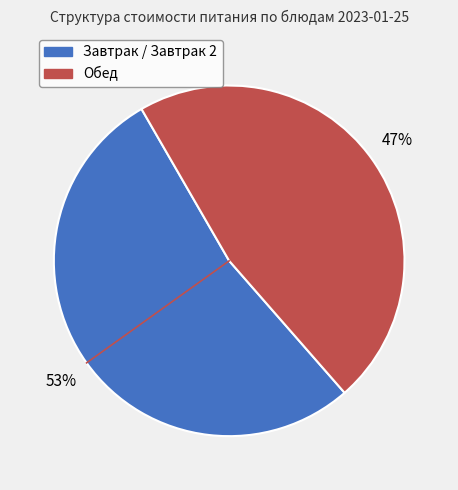

Does any single category account for the majority?

Yes